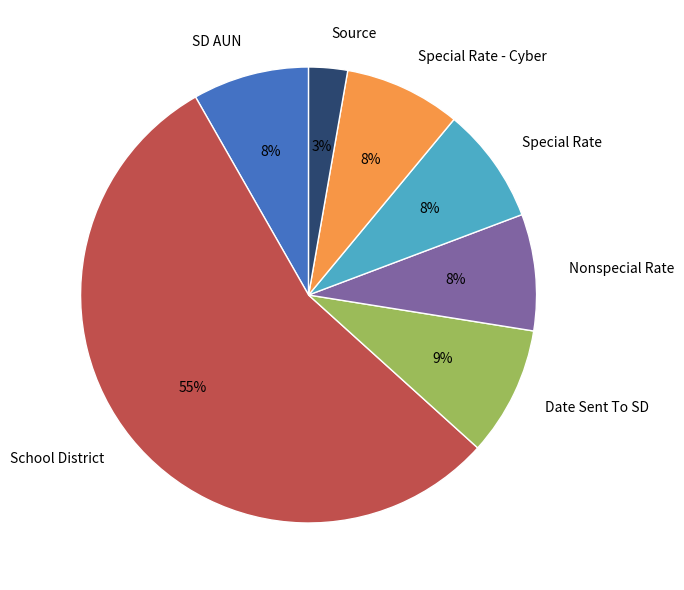

To the nearest percent, what is the difference between the Nonspecial Rate and Date Sent To SD slice percentages?

1%